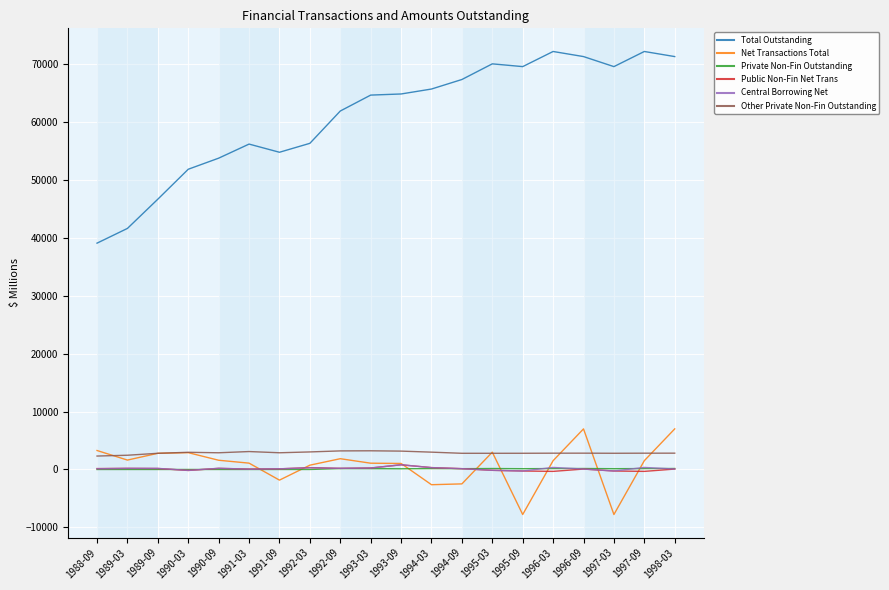

What is the sum of all Other Private Non-Fin Outstanding values?

57495